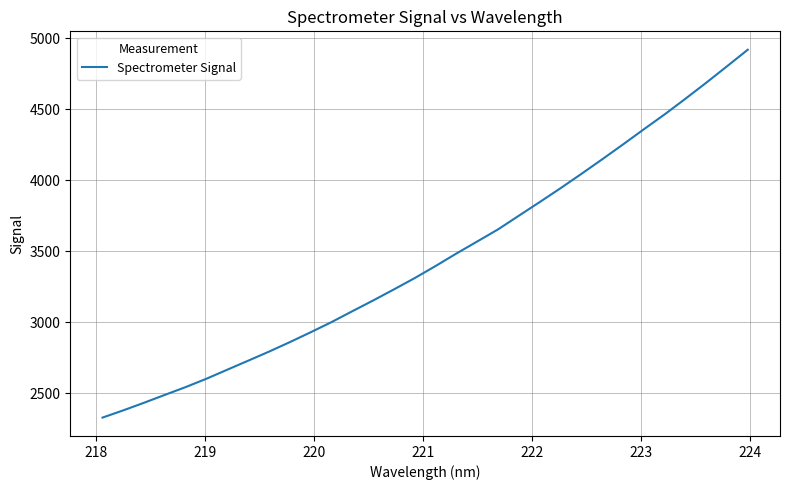

What is the greatest value displayed?

4919.4